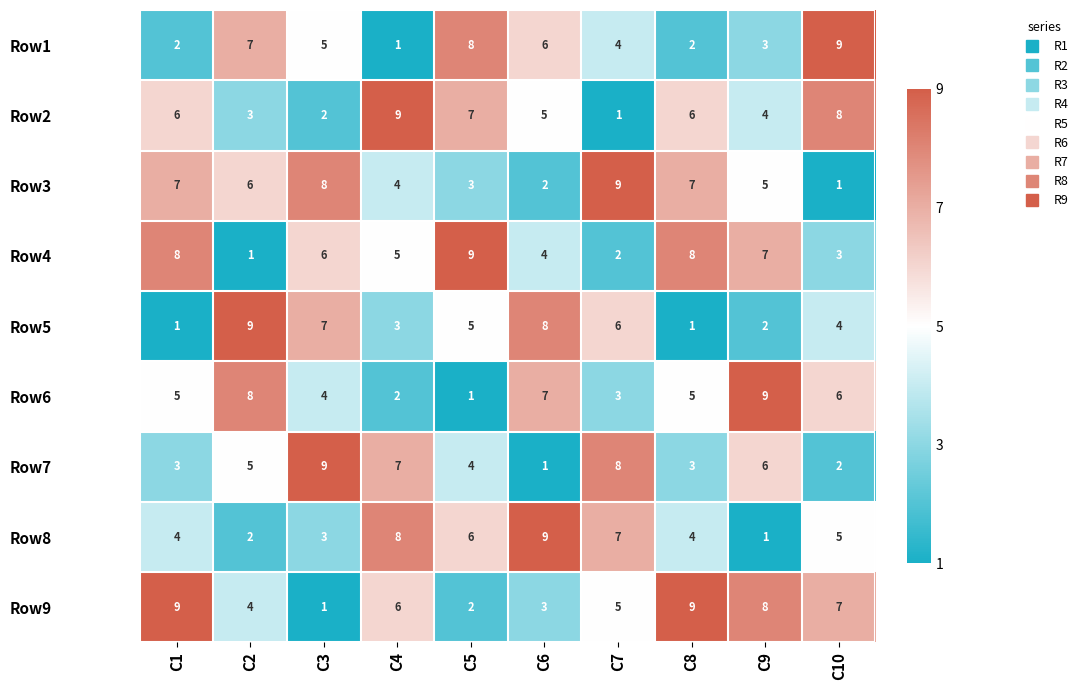

What is the smallest value displayed?

1